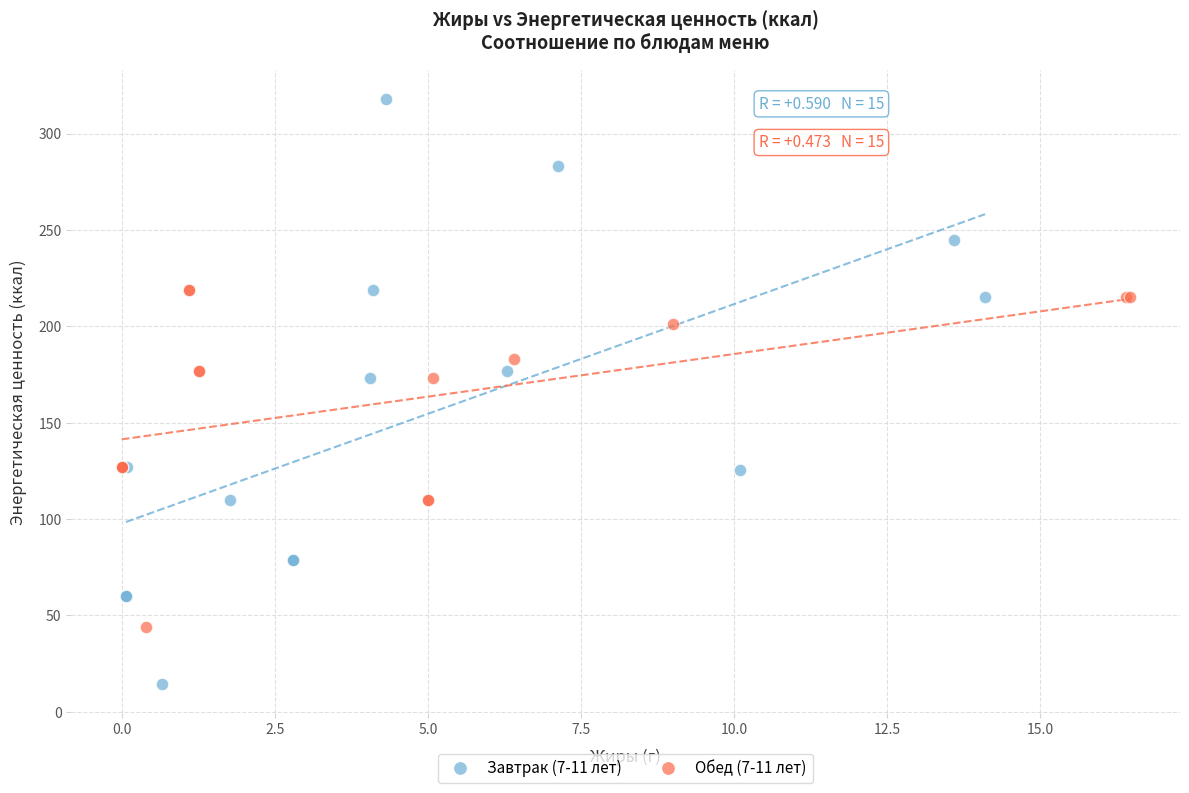

Which series reaches the maximum Y coordinate?

Завтрак (7-11 лет)